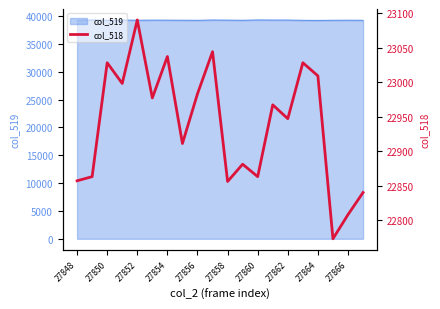

Reading left to right, list all the values displayed in this chart.

22857	22863	23028	22998	23090	22977	23037	22911	22983	23044	22856	22881	22863	22967	22947	23028	23009	22773	22808	22840